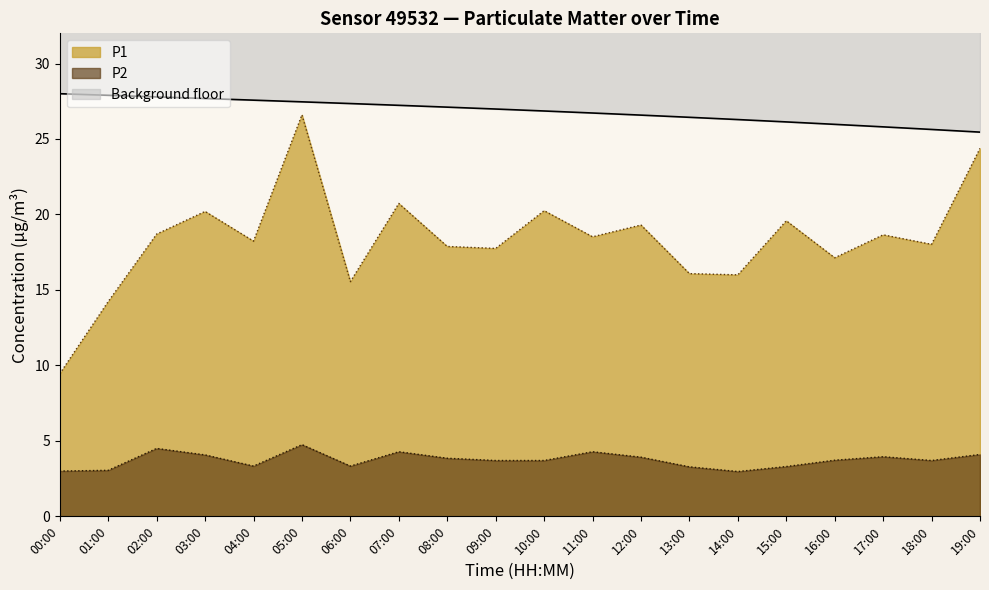

True or false: P1 and P2 intersect in this chart.

False